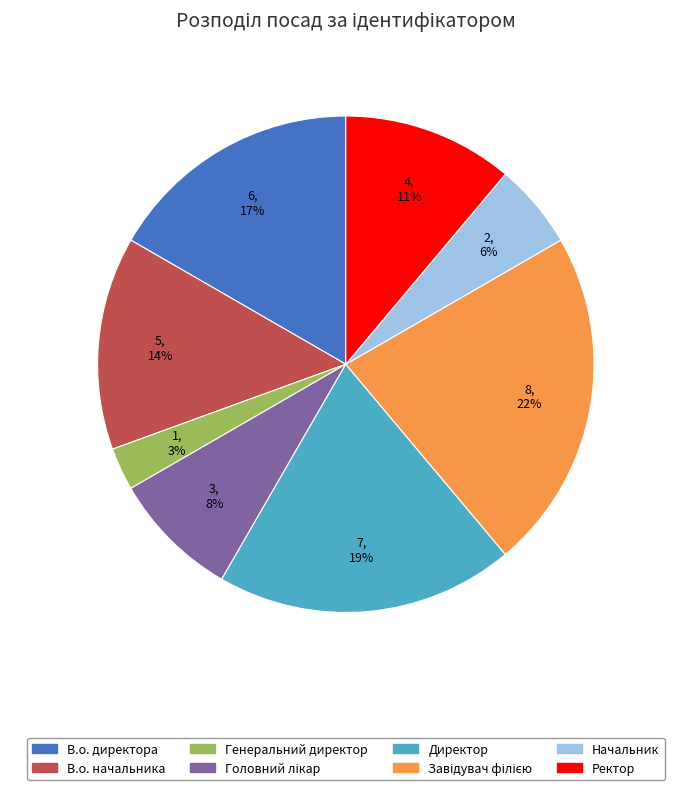

Which has a higher value, Начальник or Генеральний директор?

Начальник